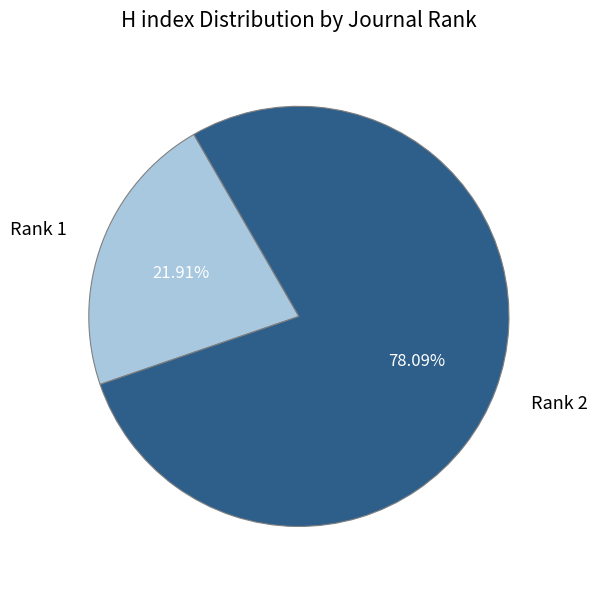

What is the largest slice in the pie chart?

Rank 2